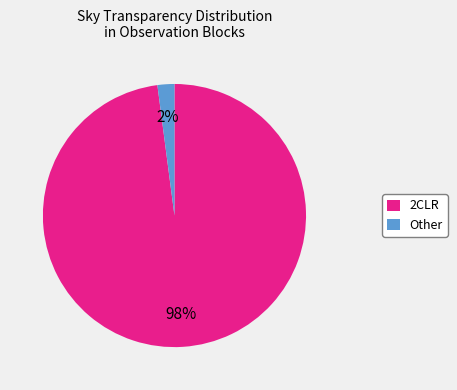

What is the majority slice?

2CLR